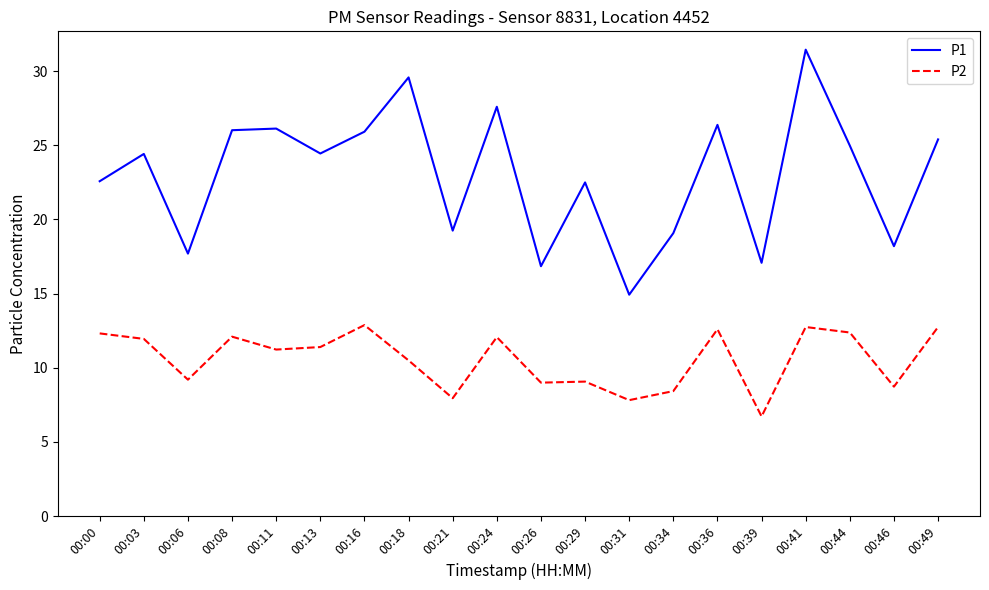

What is the difference between the maximum and minimum values in the P2 series?

6.2